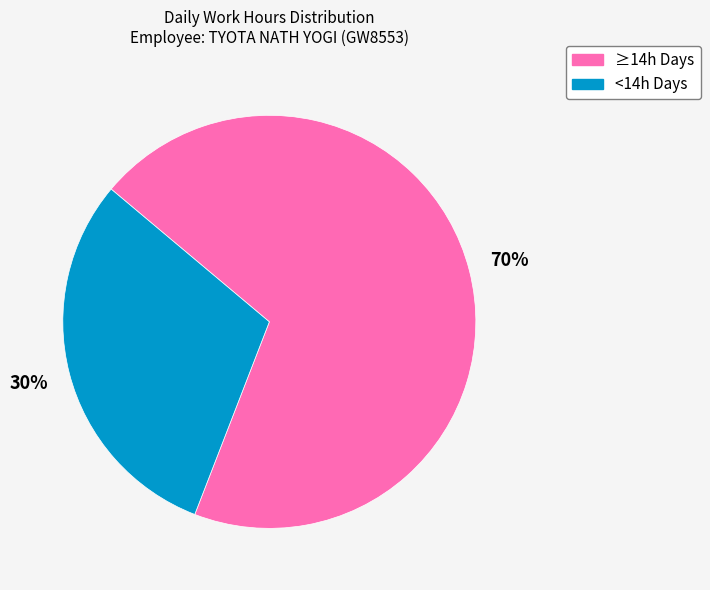

What is the smallest slice in the pie chart?

<14h Days